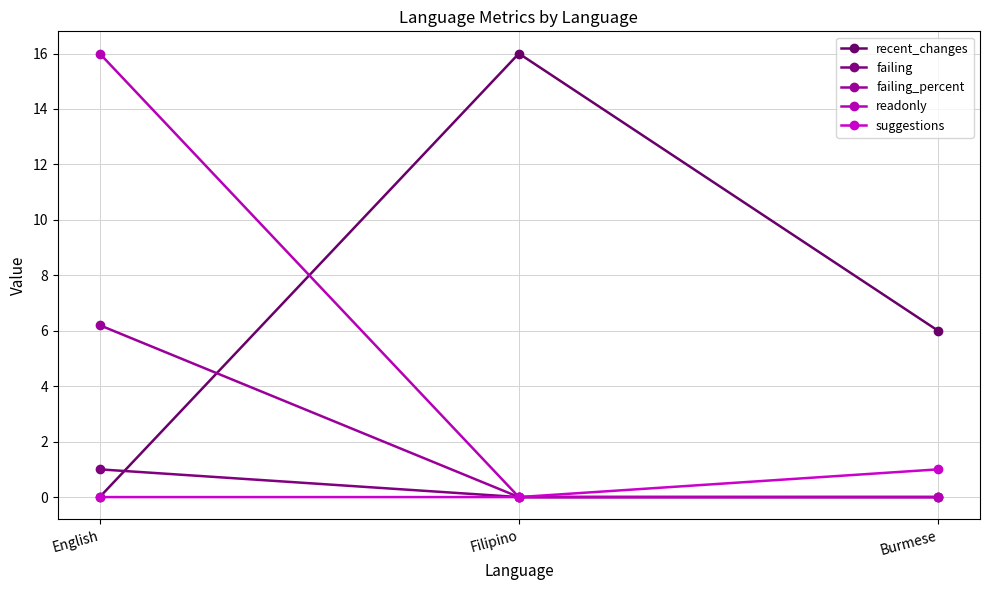

What is the average value of the failing_percent series?

2.1